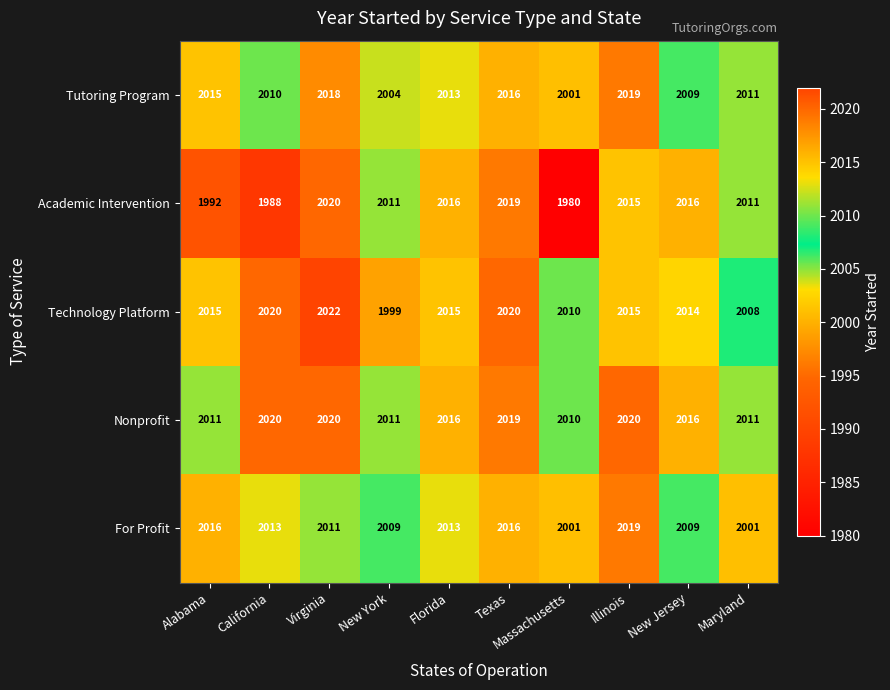

What is the highest value of the Nonprofit series?

2020